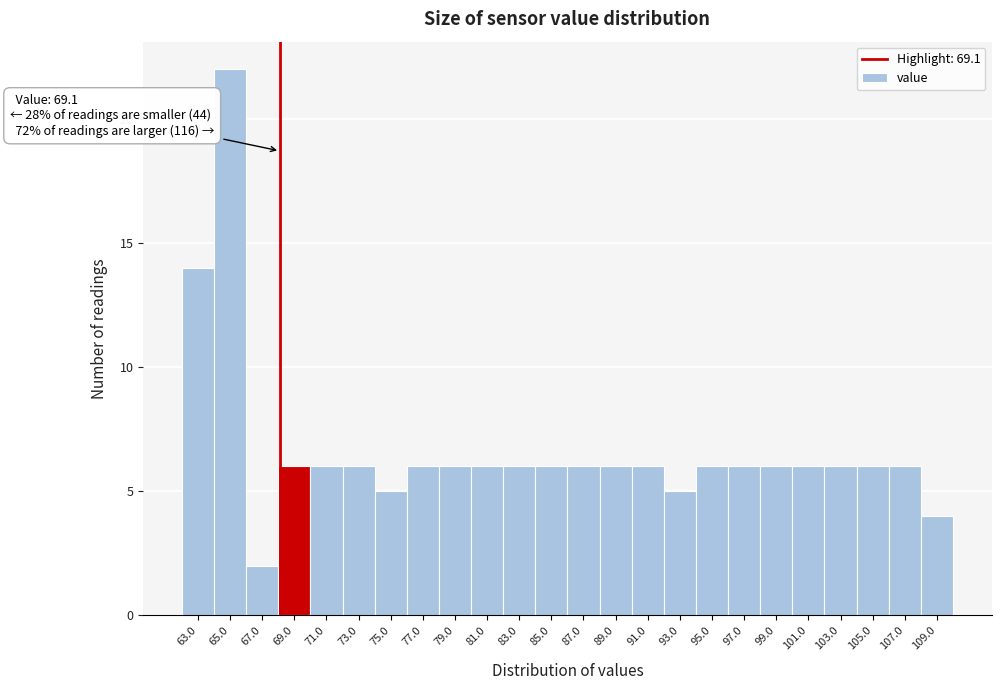

Reading left to right, what are all the values shown in this chart?

63.0=14	65.0=22	67.0=2	69.0=6	71.0=6	73.0=6	75.0=5	77.0=6	79.0=6	81.0=6	83.0=6	85.0=6	87.0=6	89.0=6	91.0=6	93.0=5	95.0=6	97.0=6	99.0=6	101.0=6	103.0=6	105.0=6	107.0=6	109.0=4